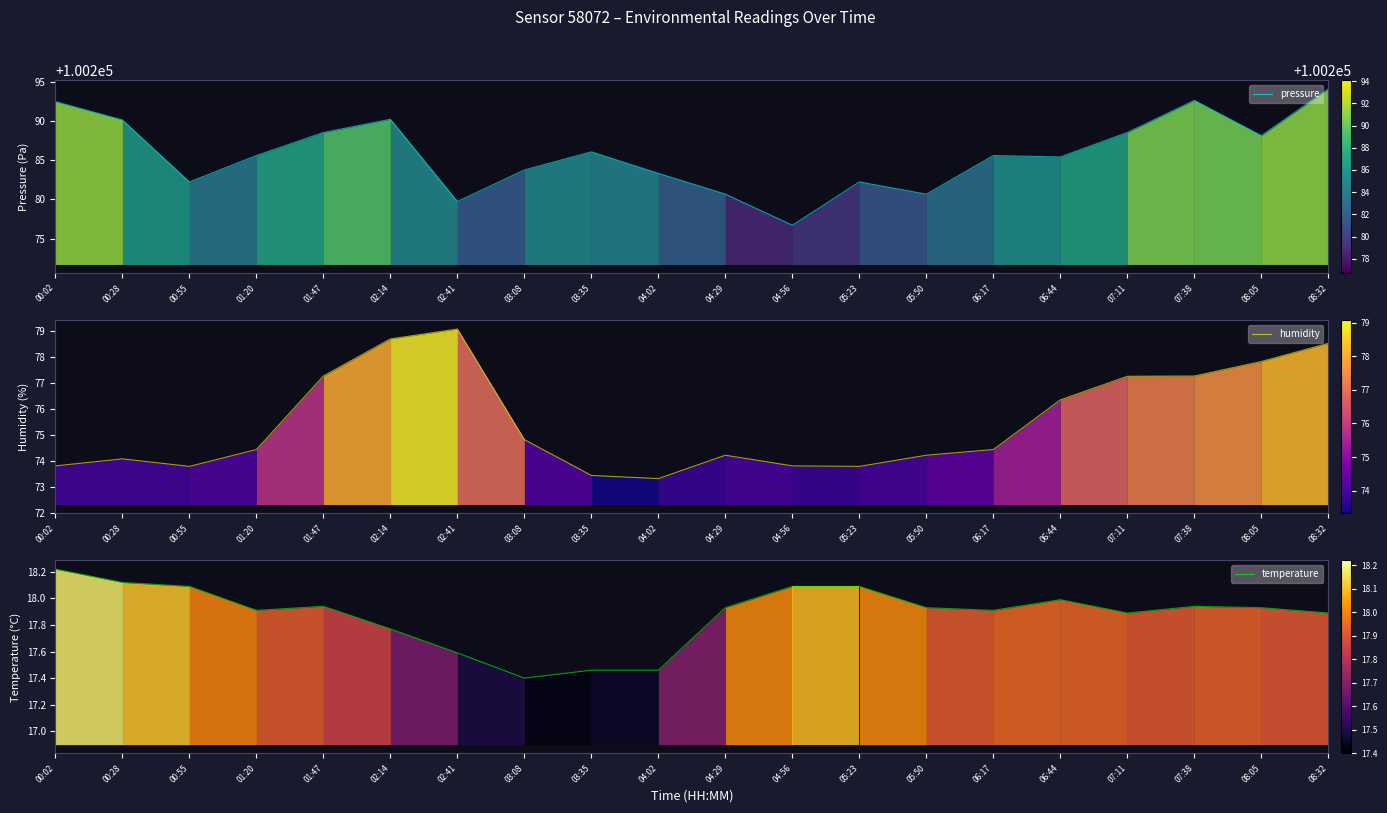

What value does the temperature series have at 00:55?

18.1